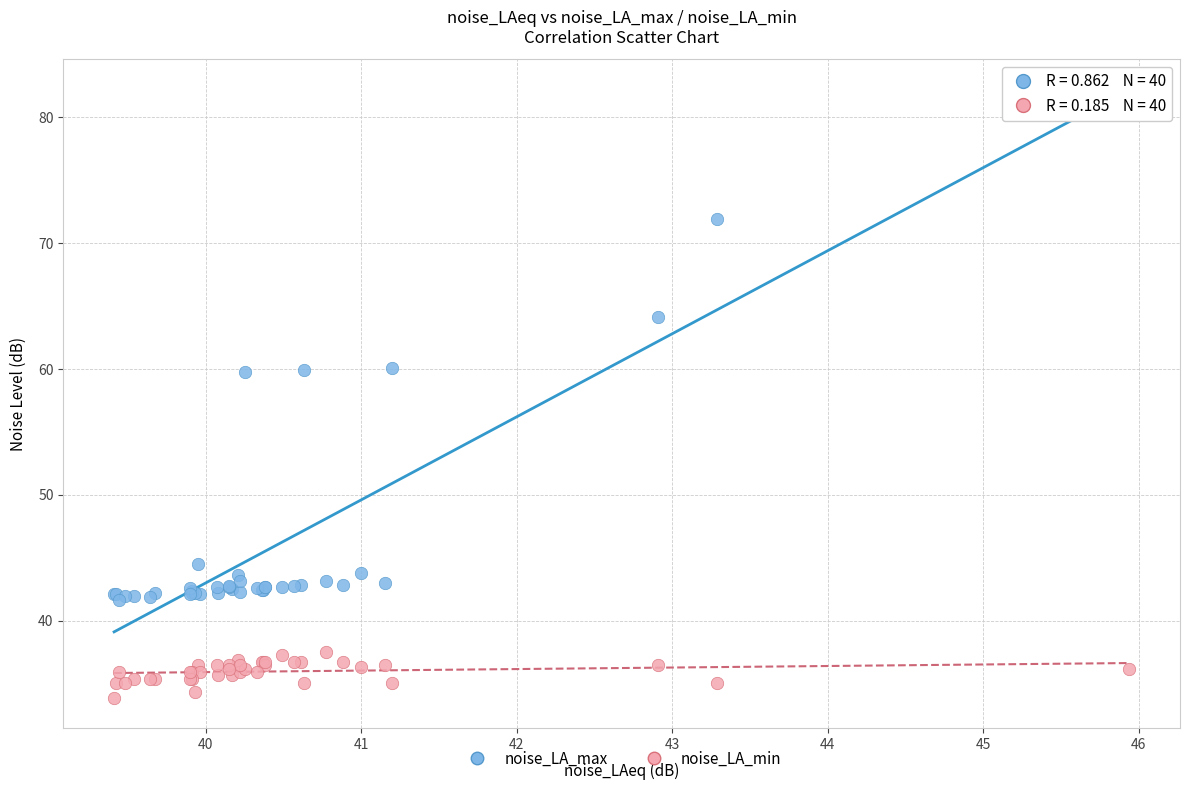

What is the X range (max minus min) for the scatter plot?

6.5